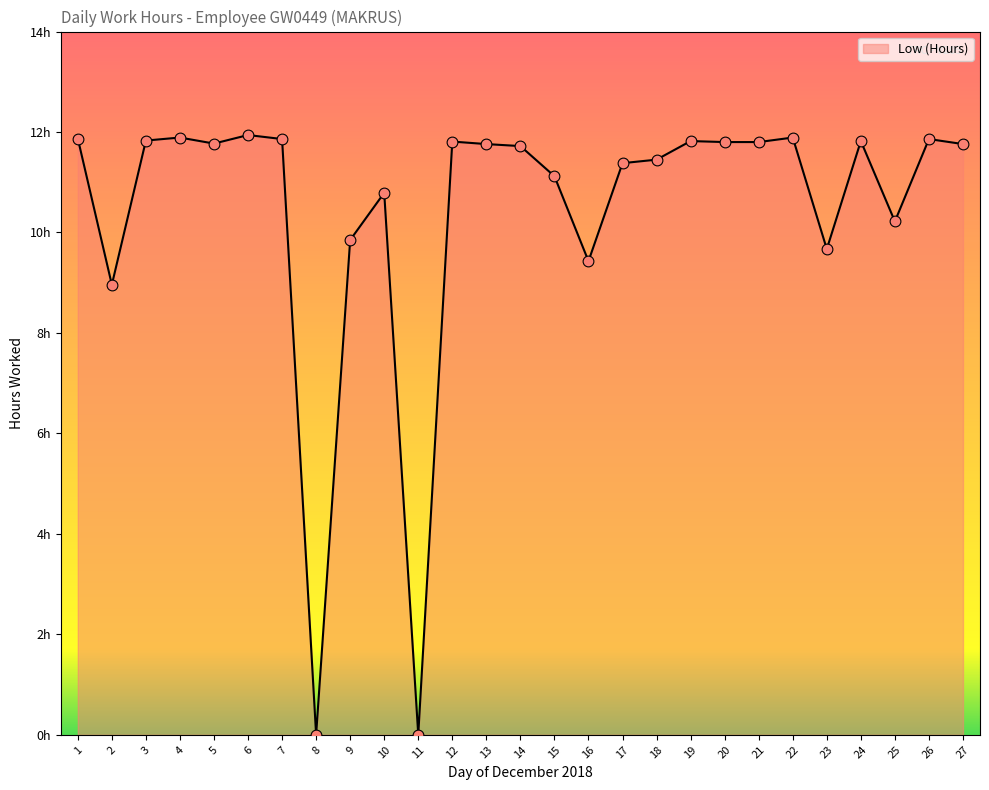

Does the chart have visible grid lines?

No